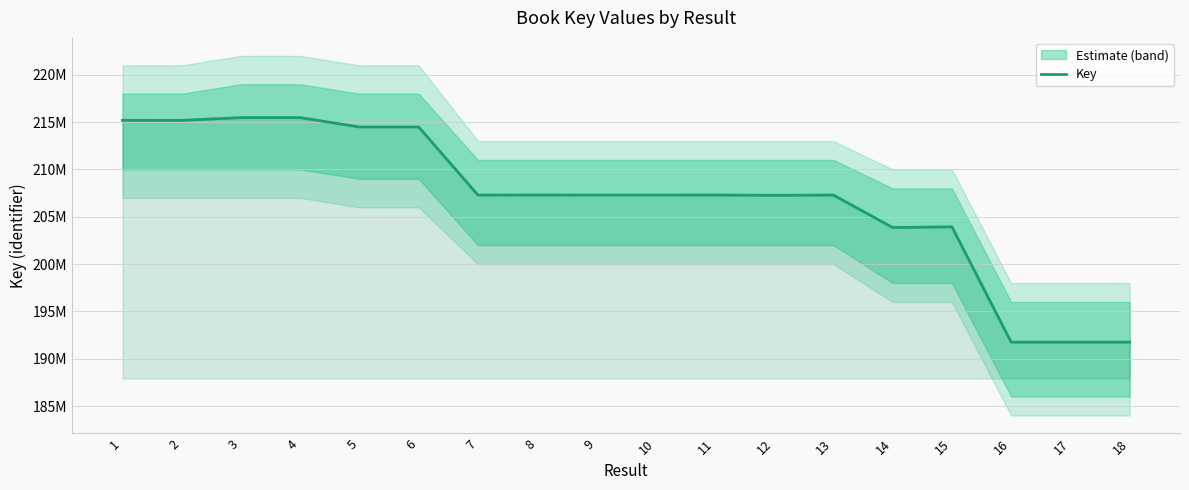

Does the chart have visible grid lines?

Yes